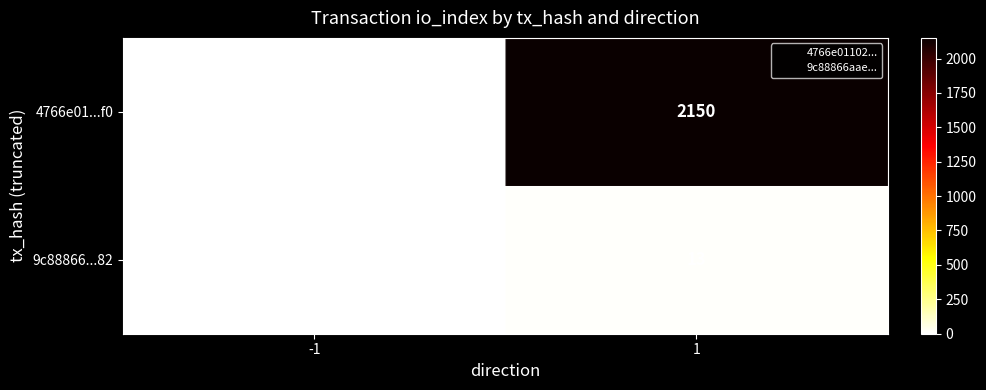

Which series has the largest range (max minus min)?

4766e01...f0